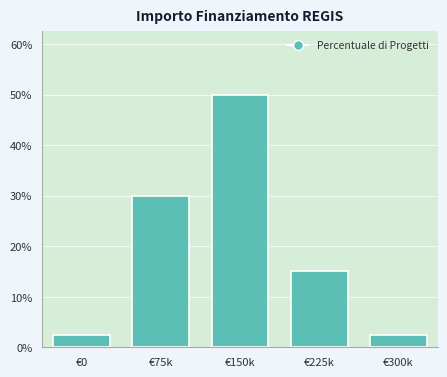

Reading right to left, extract all data points from this chart.

€300k=2.5	€225k=15.0	€150k=50.0	€75k=30.0	€0=2.5